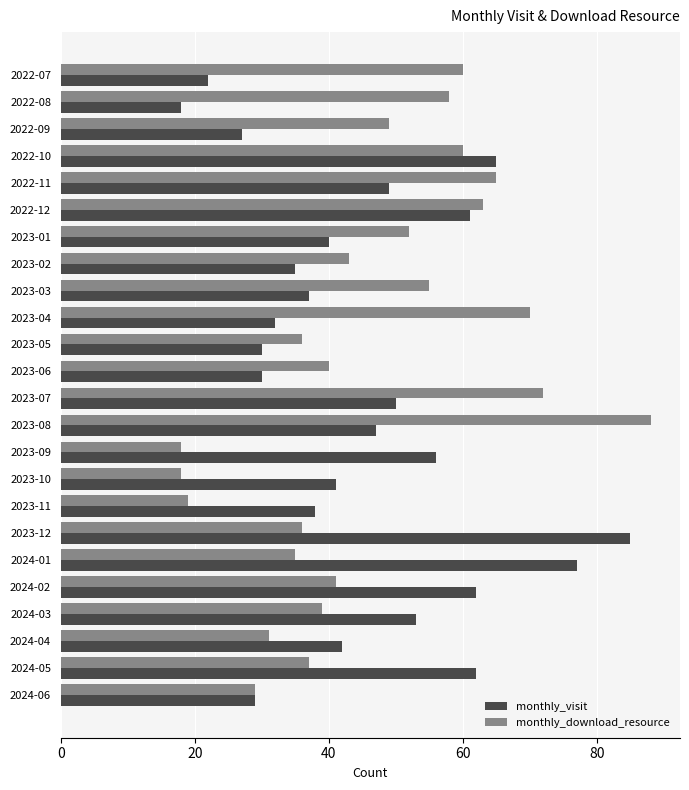

At 2024-02, list the series in order from largest to smallest.

monthly_visit, monthly_download_resource